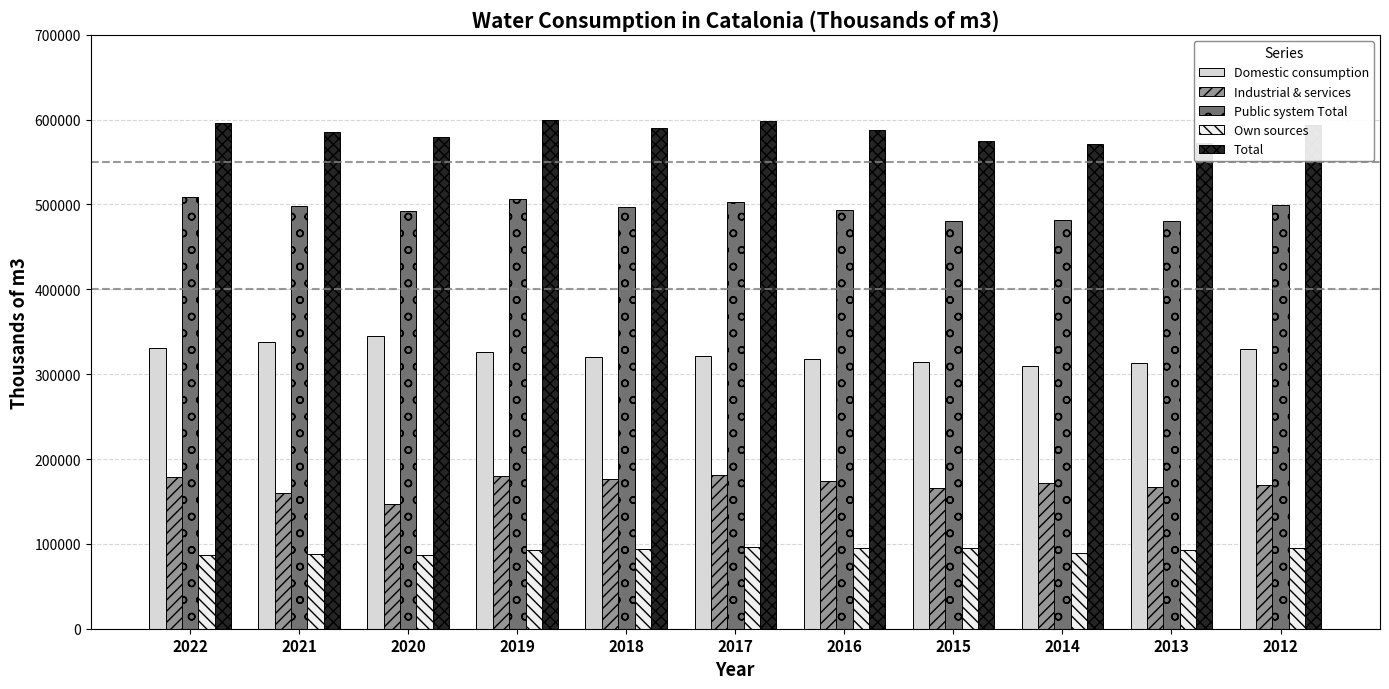

What is the smallest value displayed?

86912.3